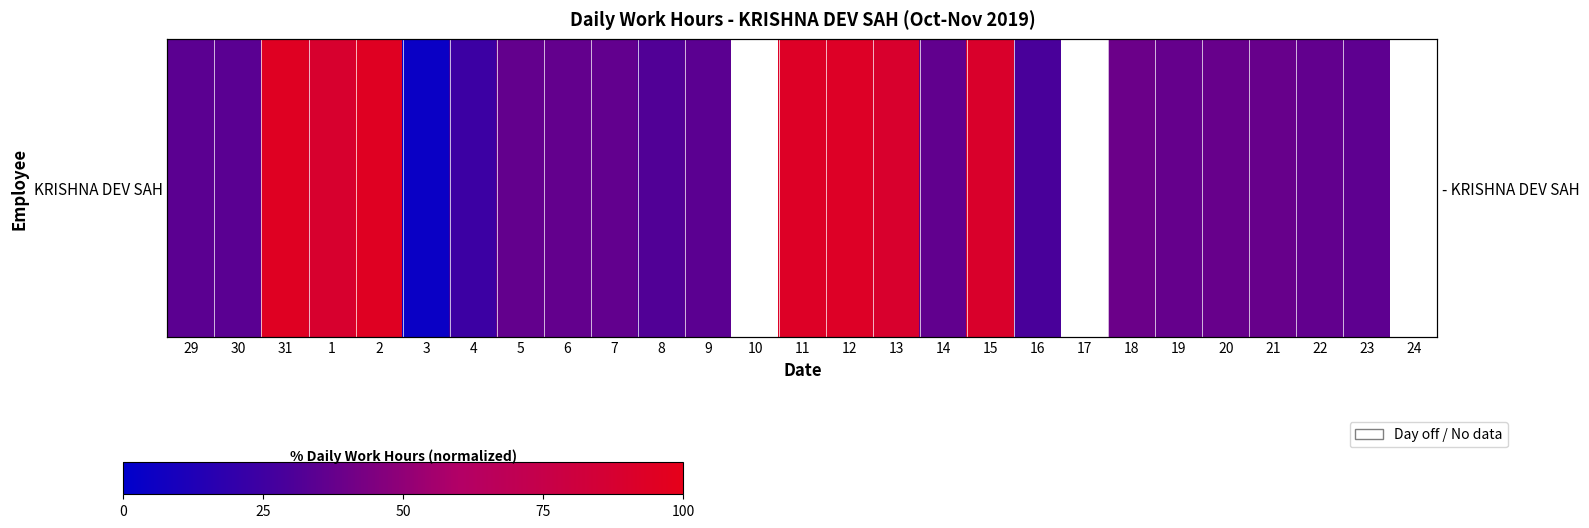

Approximately how many times larger is the value at 30 compared to 4?

1.4